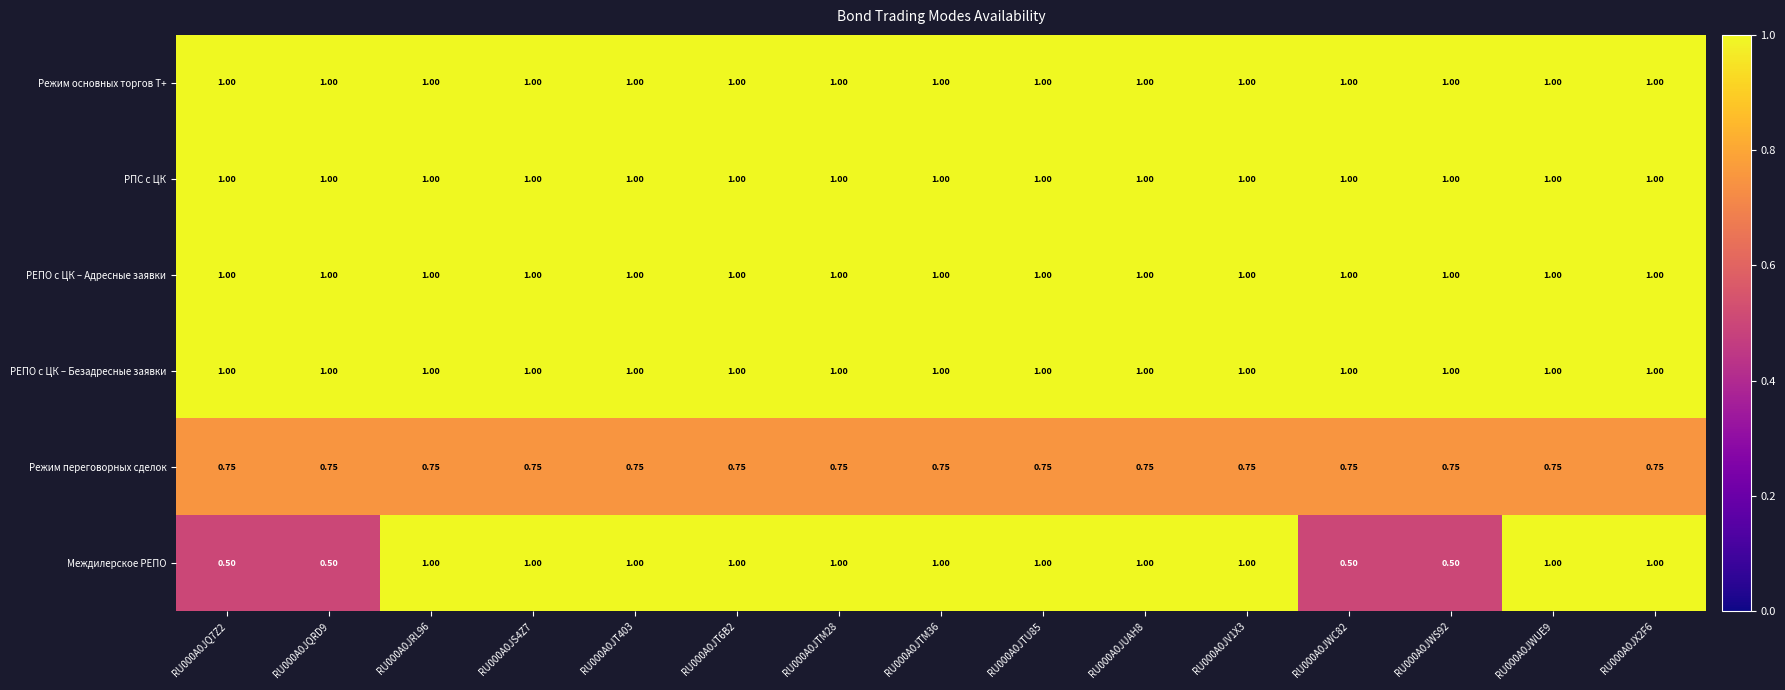

Which series has the largest range (max minus min)?

Междилерское РЕПО